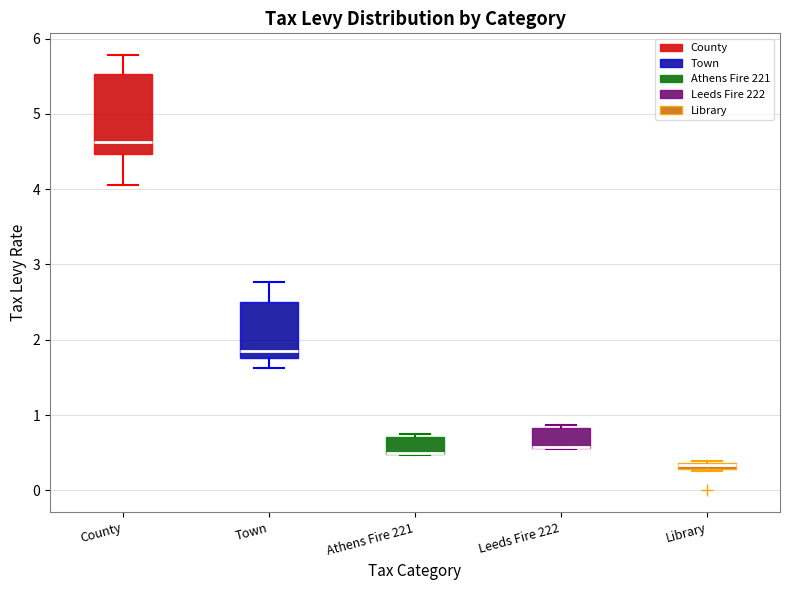

Where is the lower edge of the box for Library on the y-axis? The values are not printed on the chart, so give them approximately, as read against the axis.

0.3